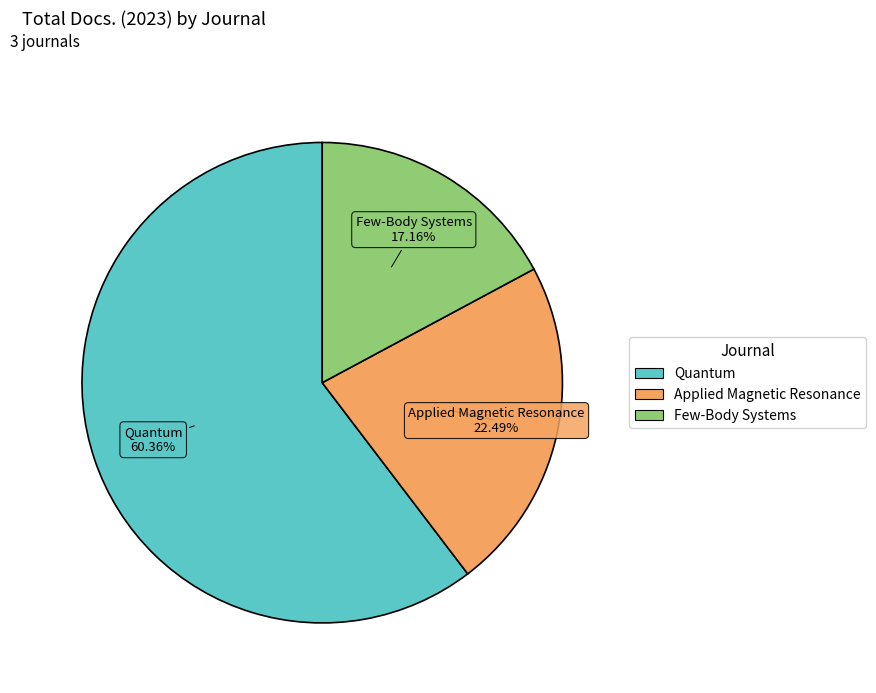

Rank the categories by value from lowest to highest.

Few-Body Systems, Applied Magnetic Resonance, Quantum